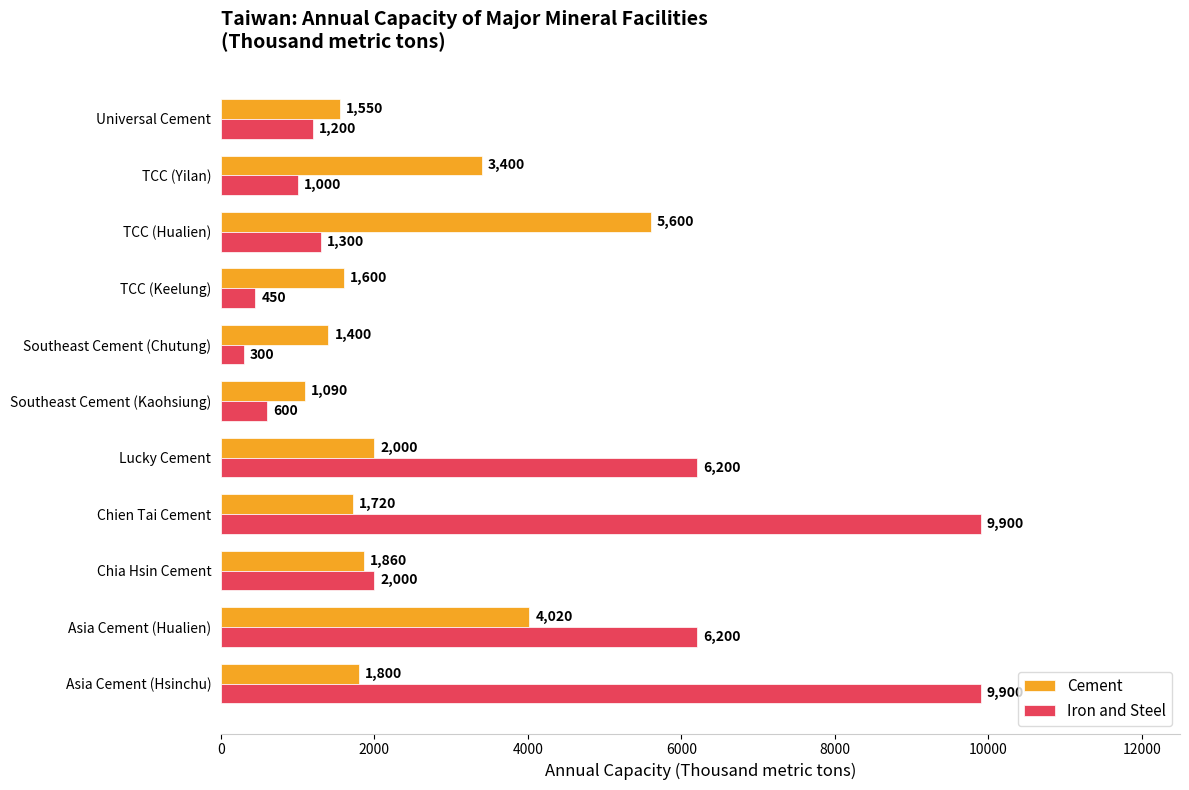

What are all the series names shown in the legend?

Cement, Iron and Steel